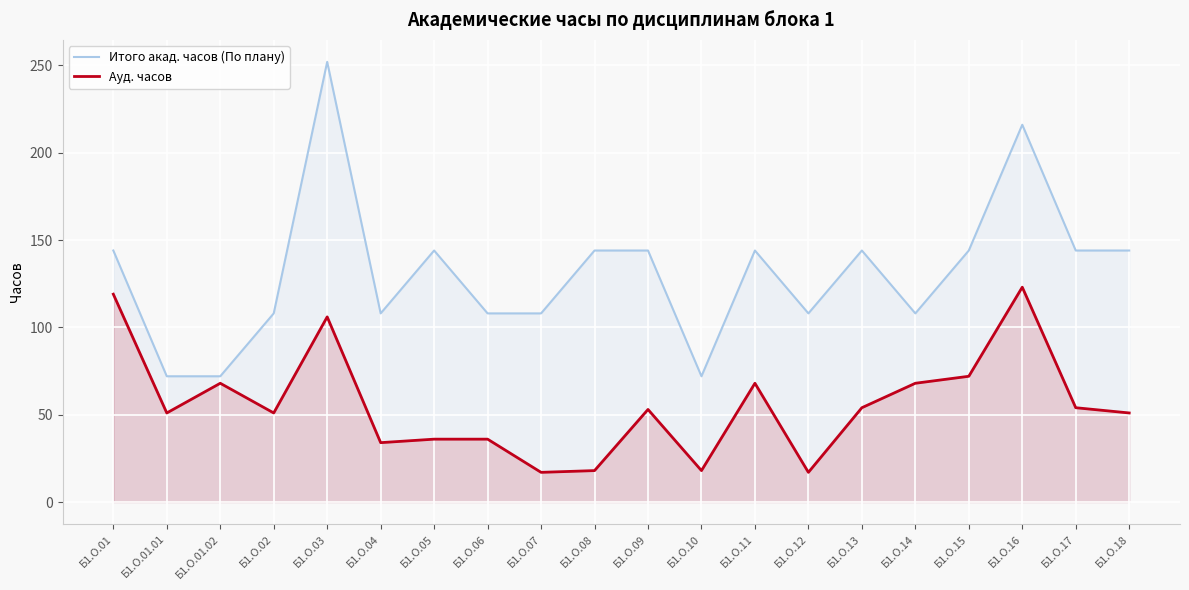

True or false: Итого акад. часов (По плану) and Ауд. часов intersect in this chart.

False